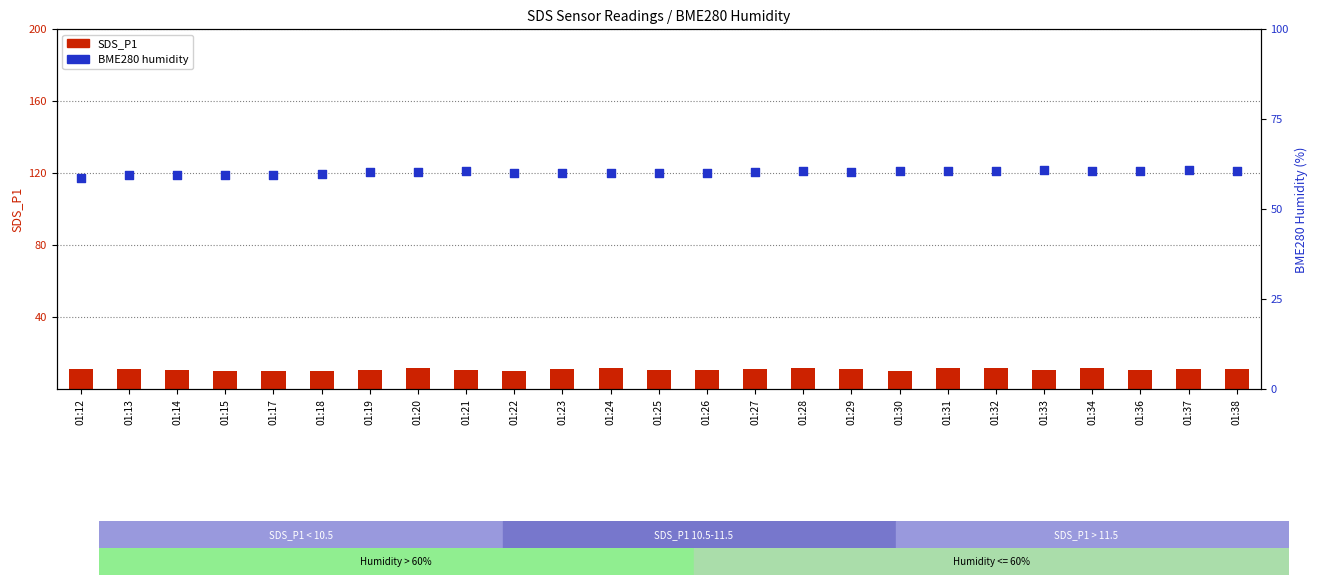

What are all the series names shown in the legend?

SDS_P1, BME280_humidity